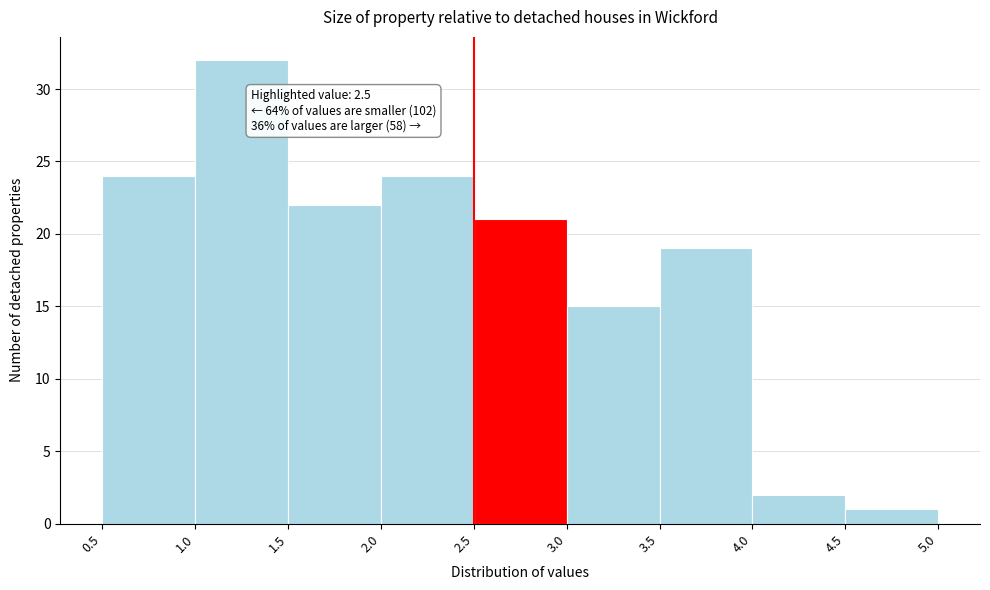

Over which range of the x-axis is the bar tallest?

1.0 to 1.5